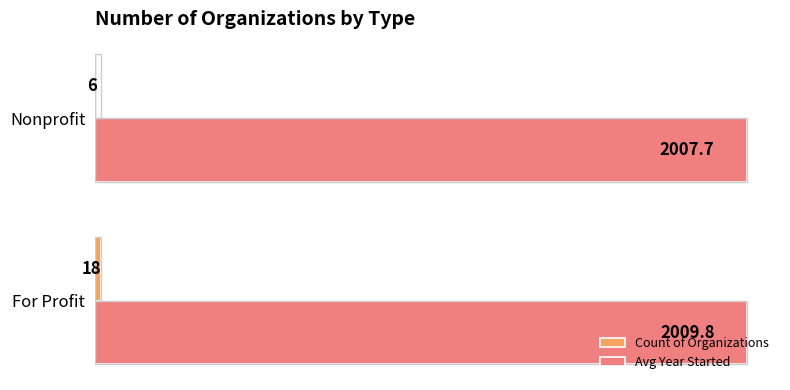

Which series has the largest total across all categories?

Avg Year Started